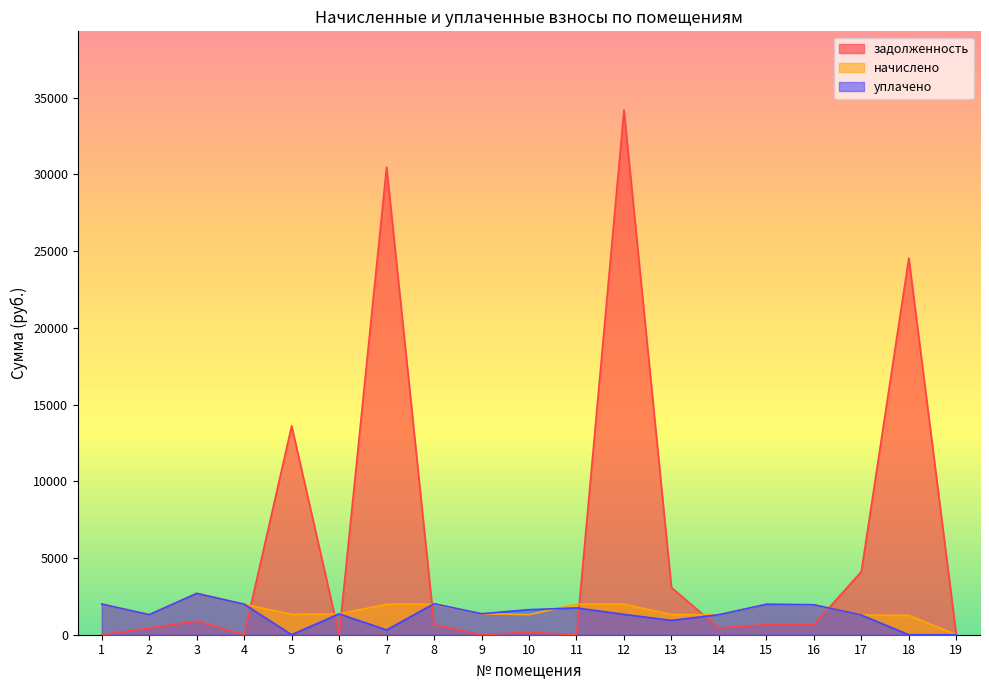

Between 7 and 16, which series saw the biggest shift?

задолженность